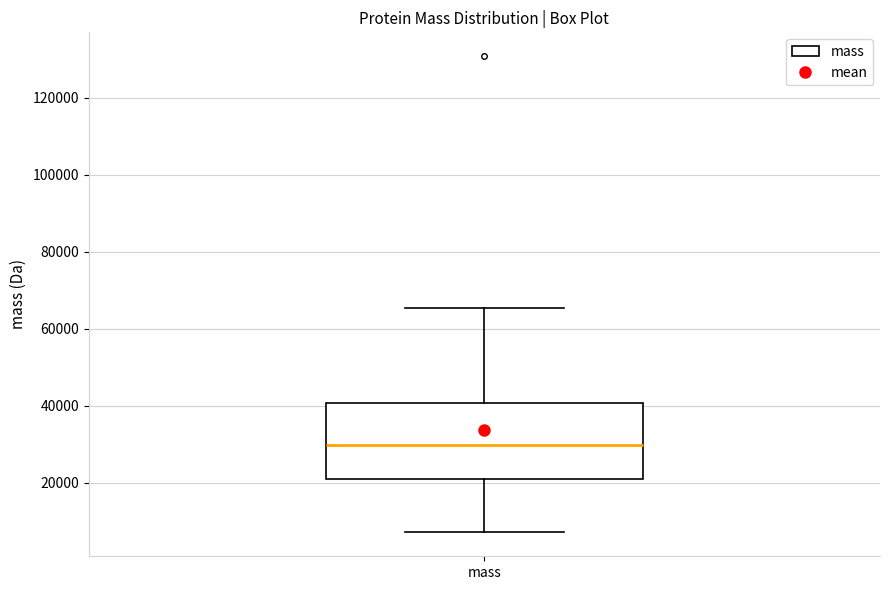

Read this box plot against the y-axis: the position of the median line, the range covered by the box, and the ends of both whiskers. The values are not printed on the chart, so give them approximately, as read against the axis.

median 30000, box 22000 to 40000, whiskers 8000 to 66000